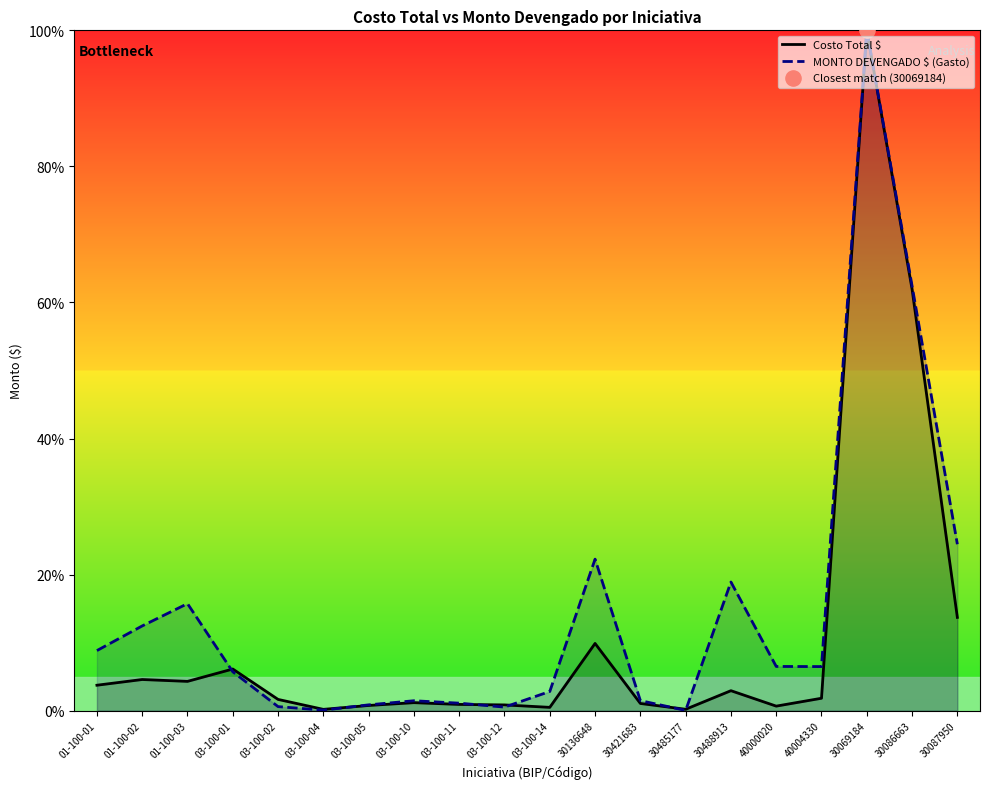

Which series contains the highest Y value?

Costo Total $